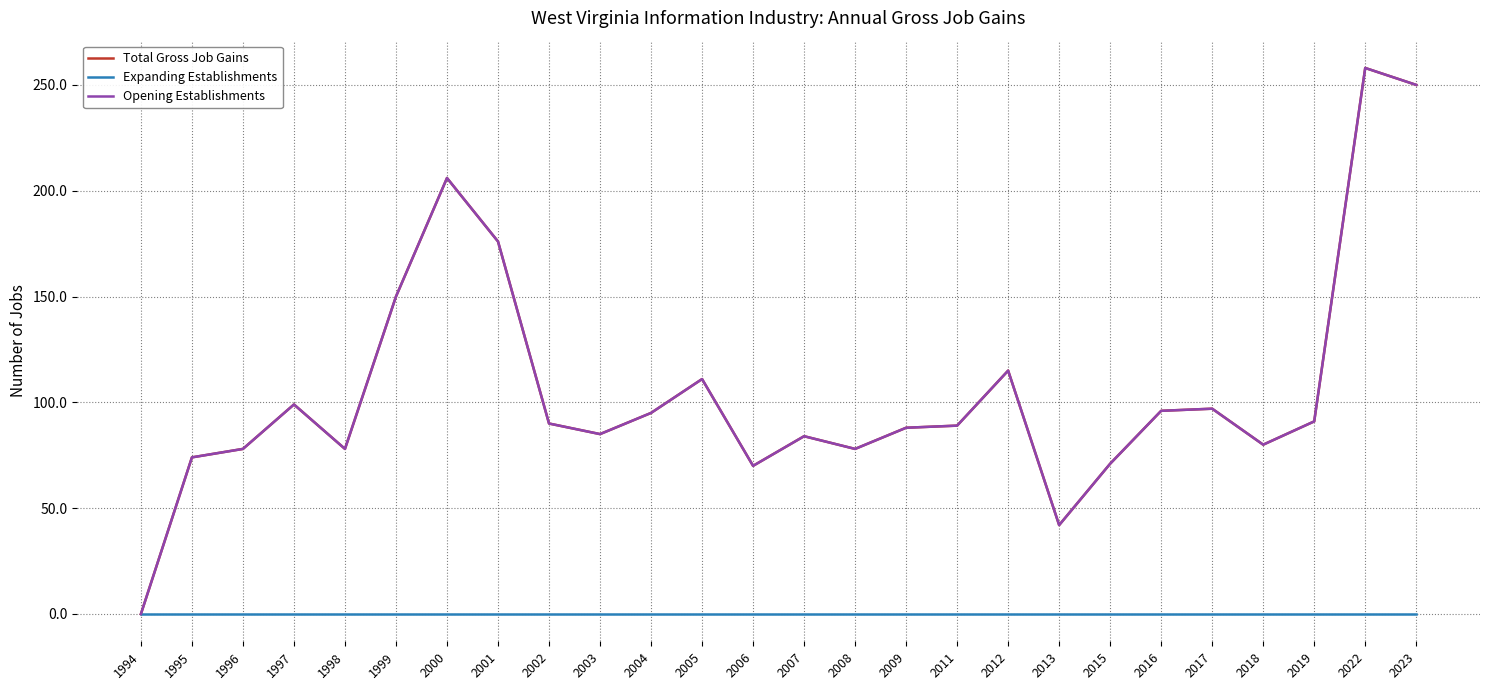

What is the value of the Total Gross Job Gains point at the 22nd from the left?

97